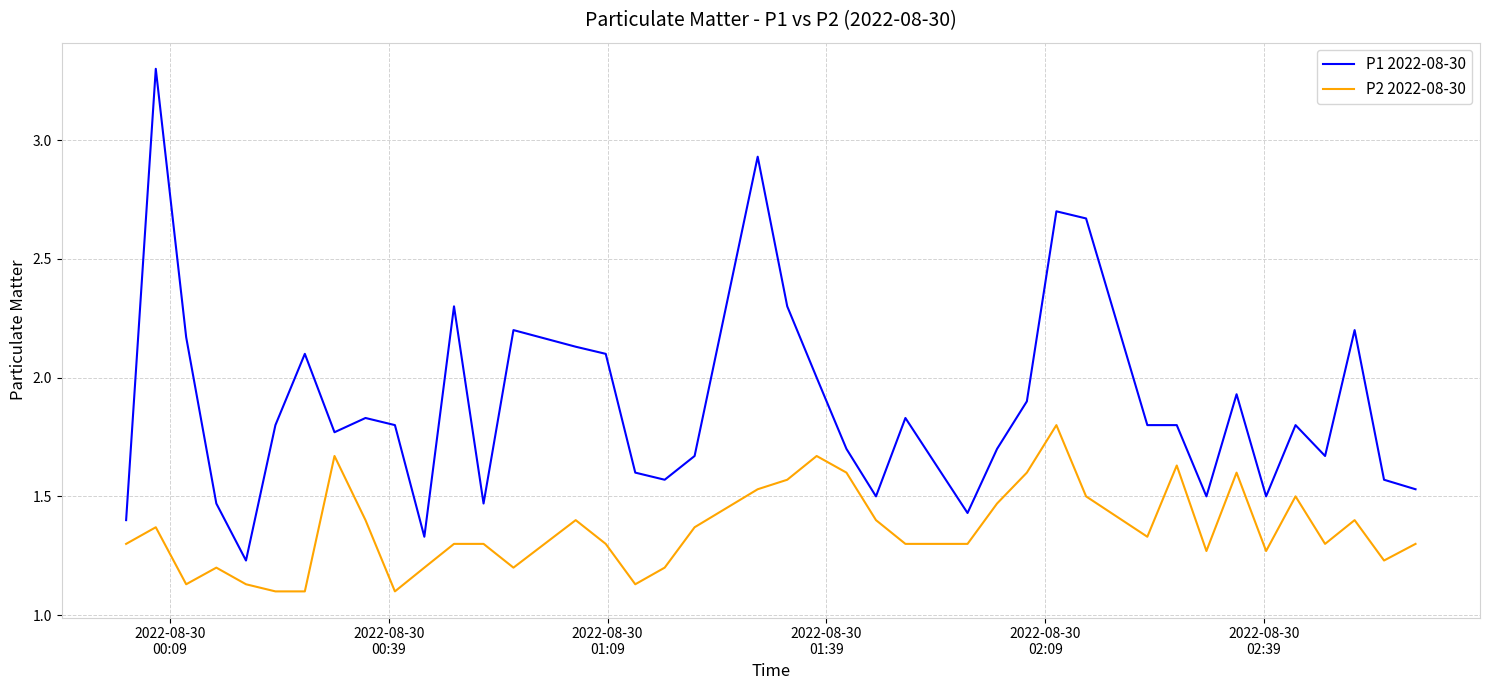

What is the maximum value for P1 2022-08-30?

3.3